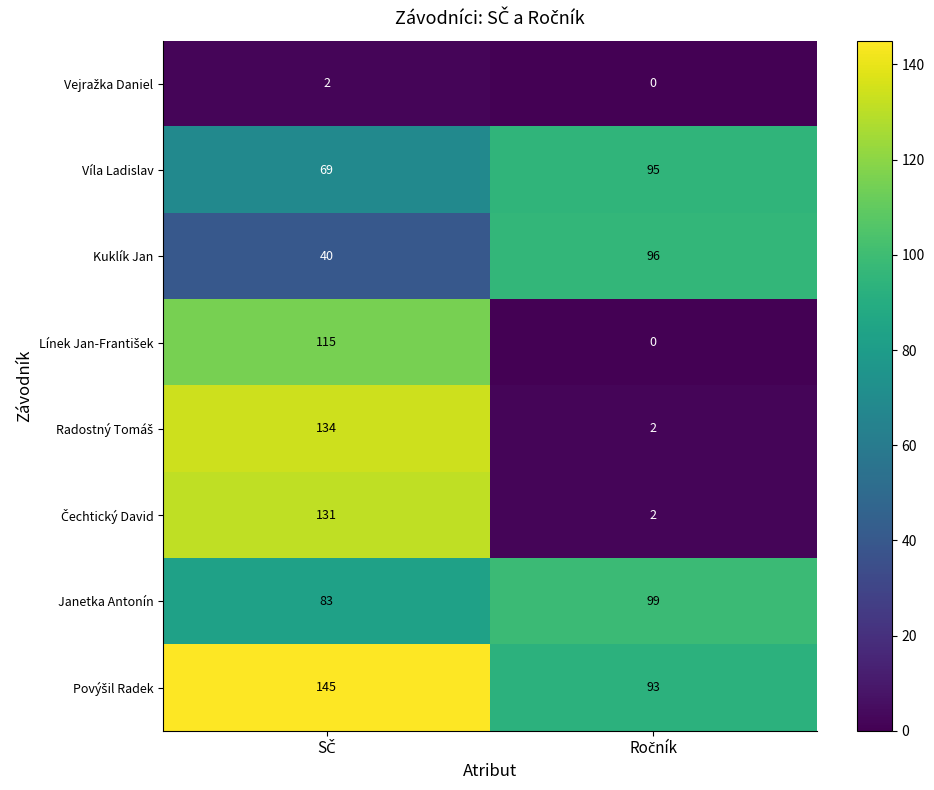

What is the lowest value of the Kuklík Jan series?

40